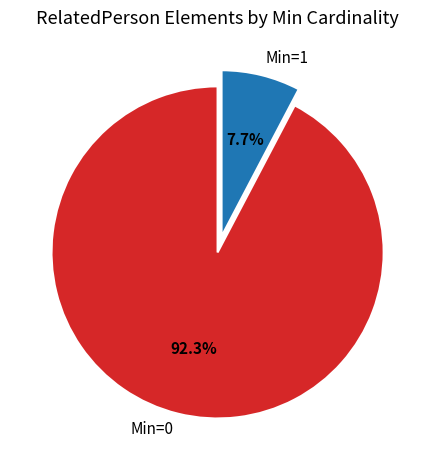

What is the smallest slice in the pie chart?

Min=1